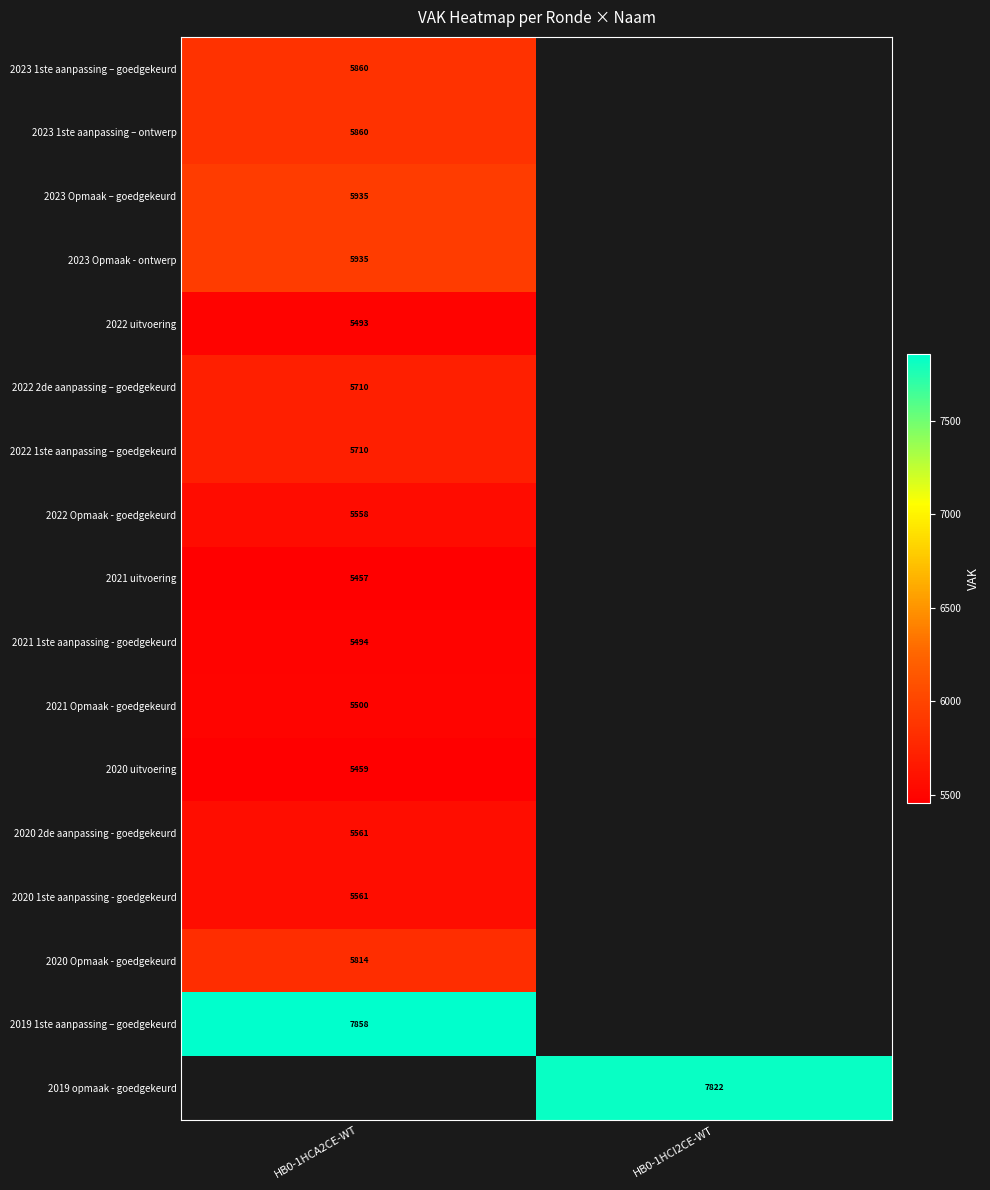

The value of 2020 1ste aanpassing - goedgekeurd at HB0-1HCA2CE-WT is 3890. True or false?

False